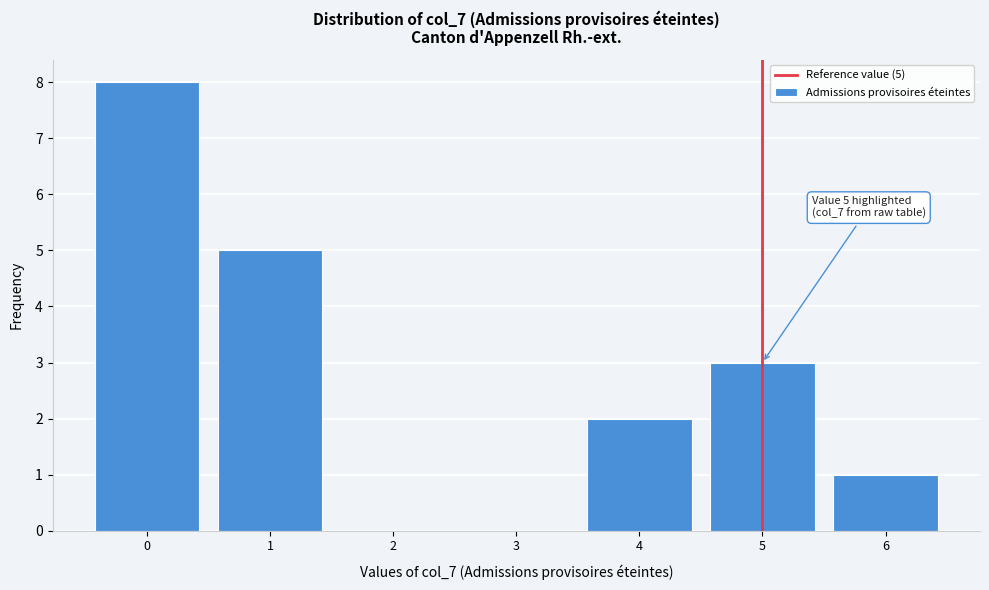

Which range on the x-axis has the tallest bar?

-0.5 to 0.5